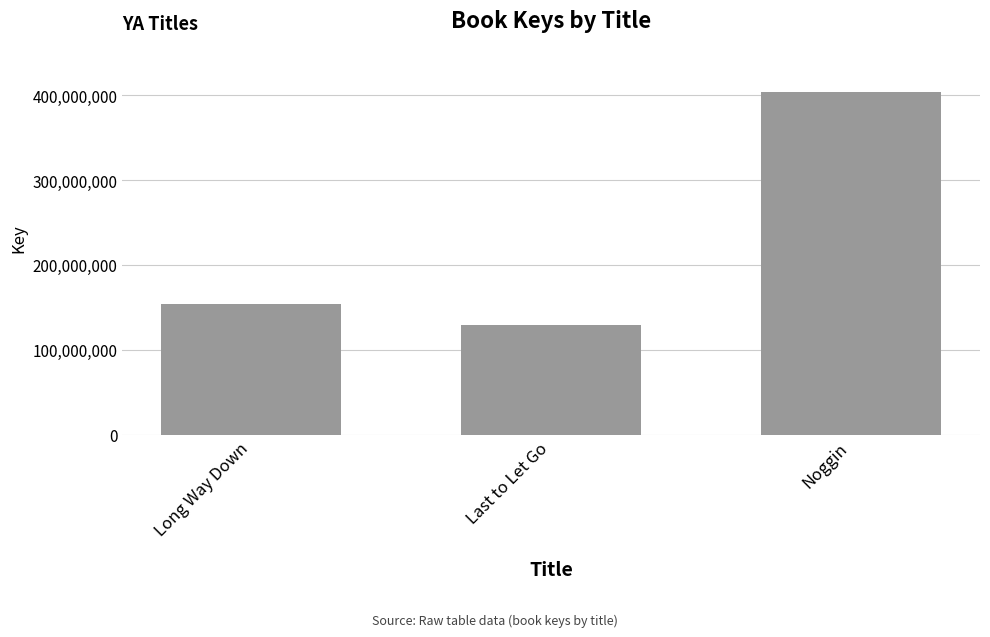

What is the change in value from Long Way Down to Last to Let Go?

-24462448